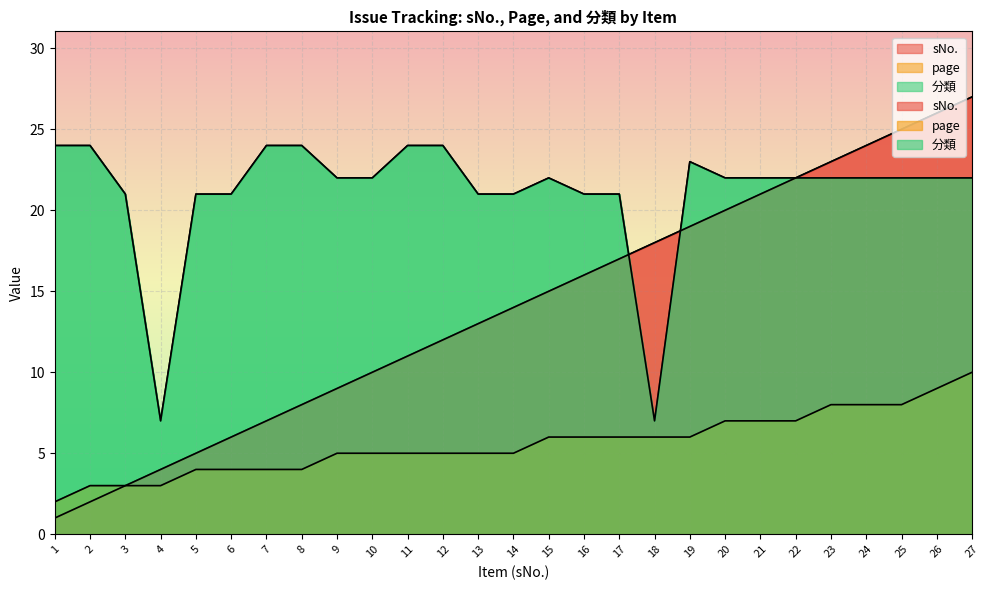

What is the maximum value shown in the chart?

27